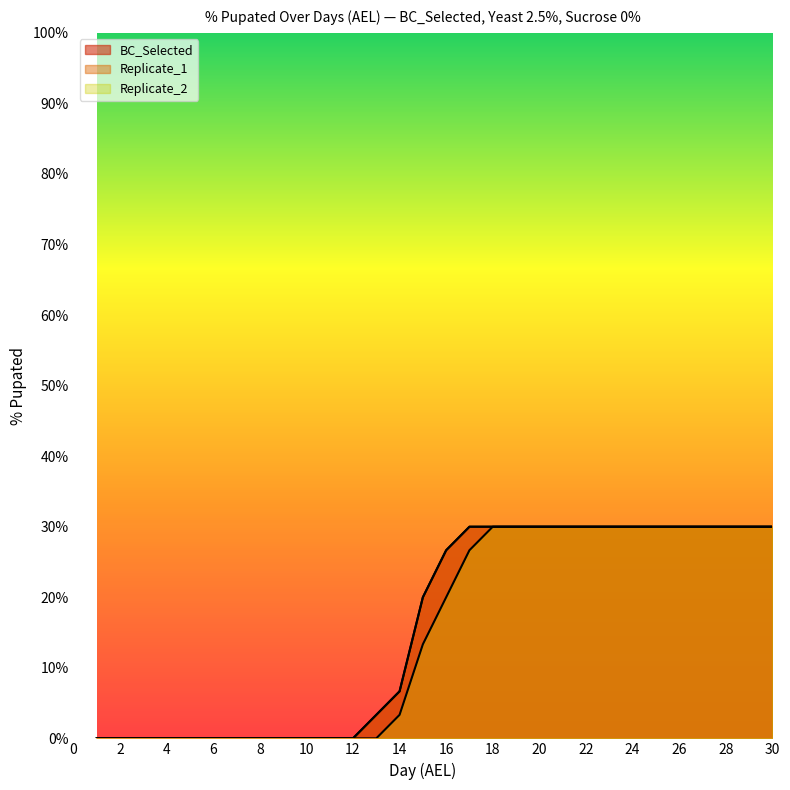

Which has a higher value, 15 or 5?

15